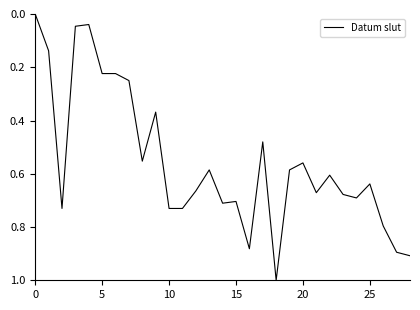

What is the difference between the maximum and minimum values?

1.0